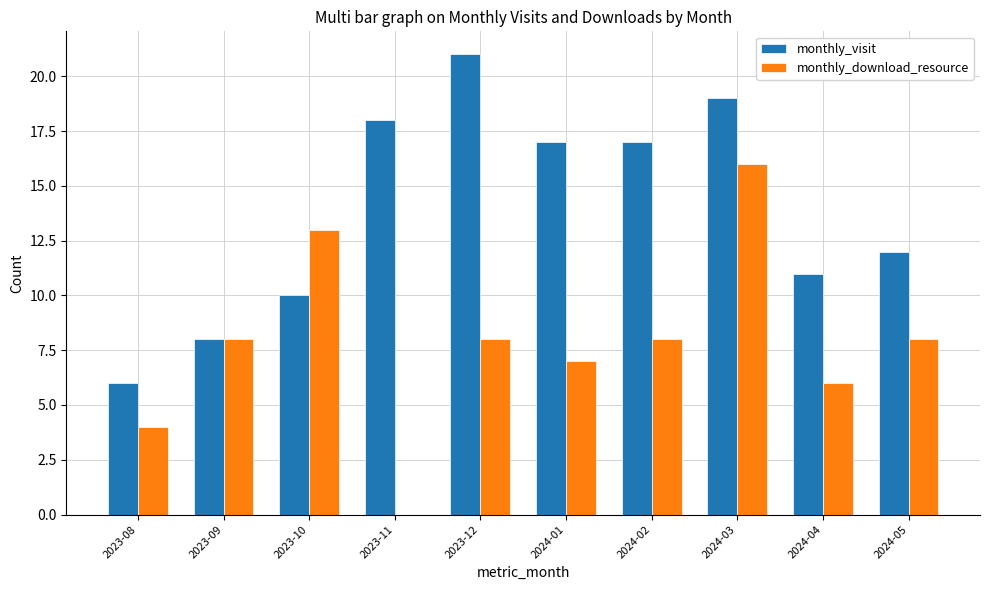

What is the approximate value of monthly_visit at 2024-05, to the nearest 10?

10